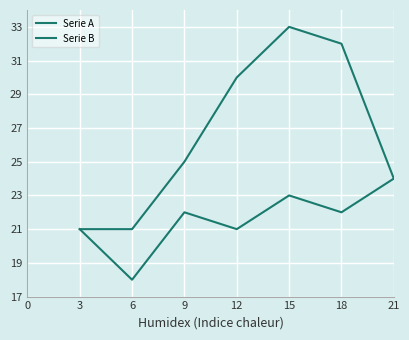

In Serie A, how many points are higher than both neighbors (excluding endpoints)?

1